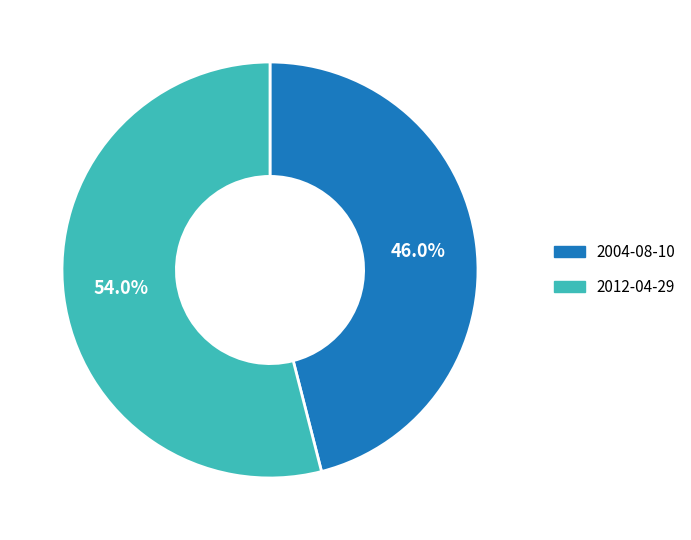

Does 2012-04-29 represent more than half of the total?

Yes